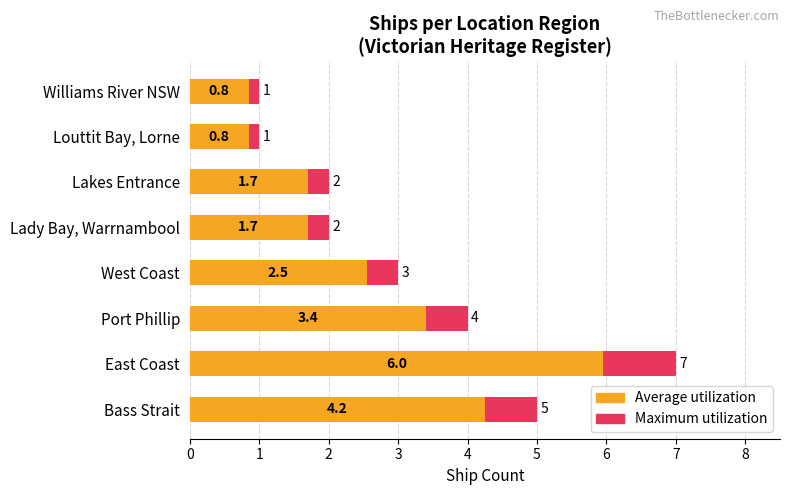

Reading left to right, what are all the values shown in this chart?

Maximum utilization: 5.0	7.0	4.0	3.0	2.0	2.0	1.0	1.0
Average utilization: 4.2	6.0	3.4	2.5	1.7	1.7	0.8	0.8